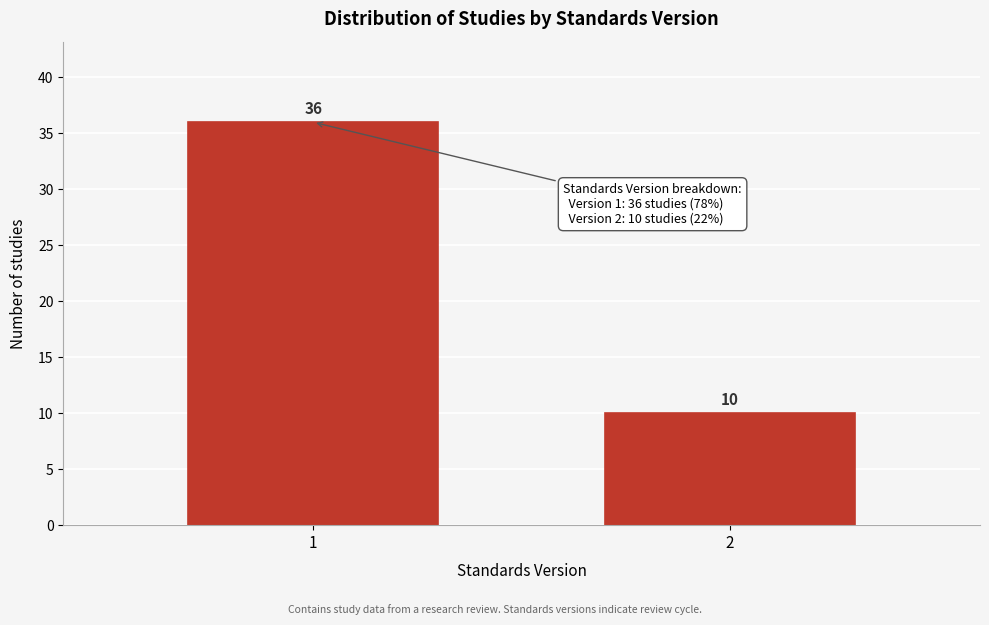

Reading right to left, transcribe all the data shown in this chart.

2=10	1=36